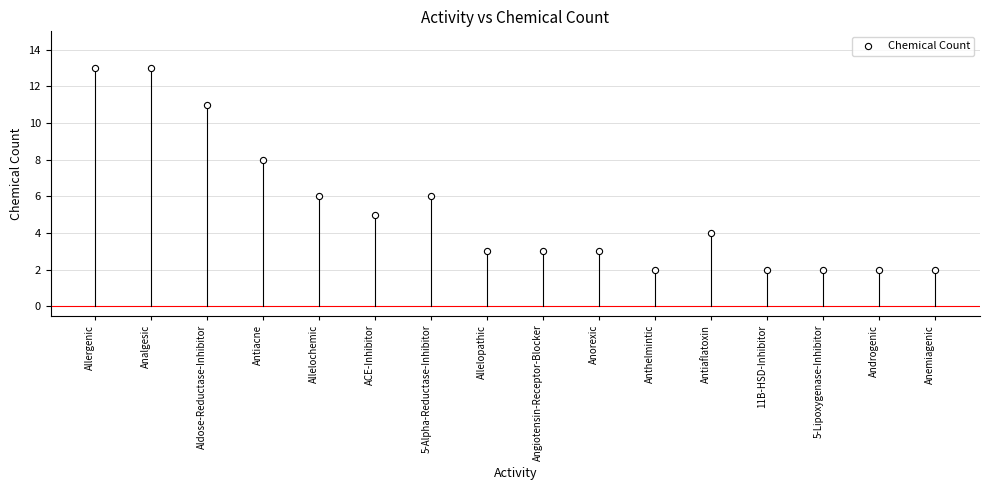

How many points are shown in the scatter plot?

16